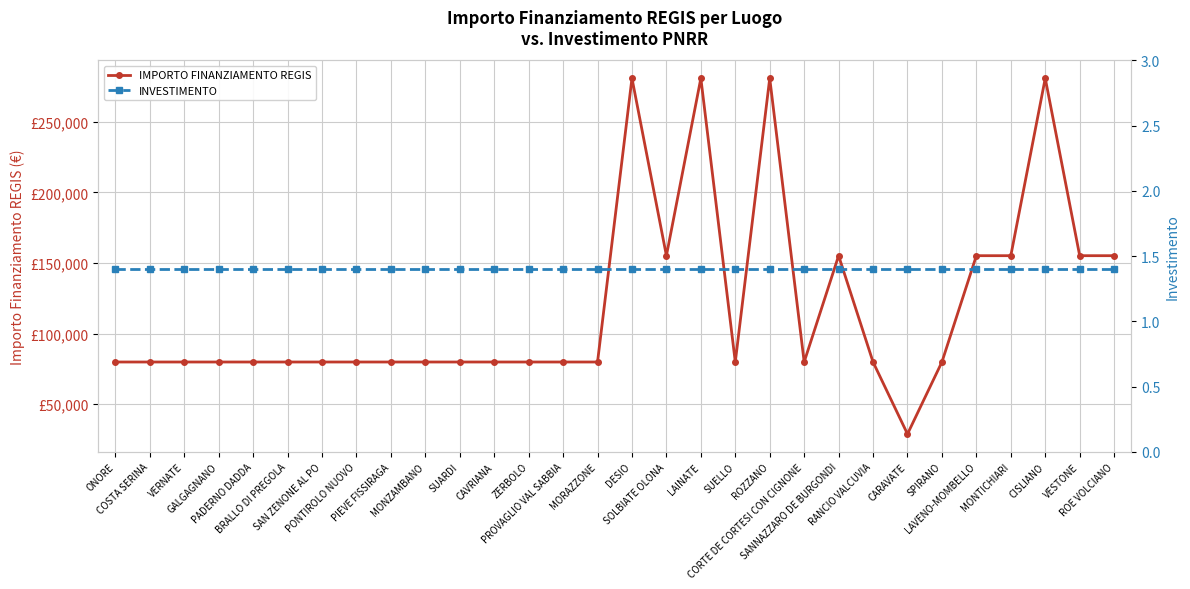

Rank the series by their maximum value, from lowest to highest.

INVESTIMENTO, IMPORTO FINANZIAMENTO REGIS